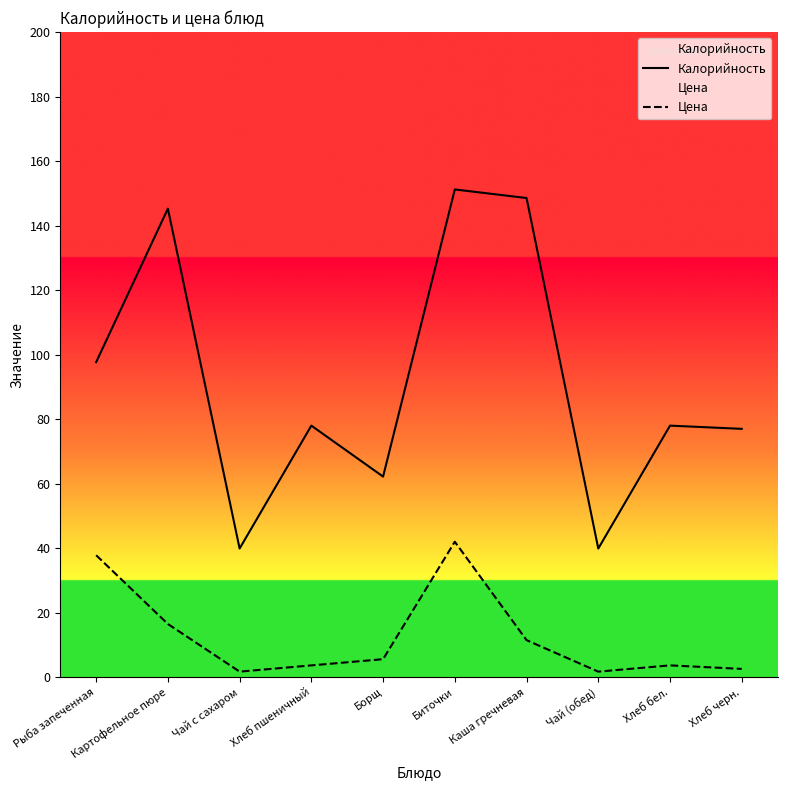

How many series are shown in this chart?

2